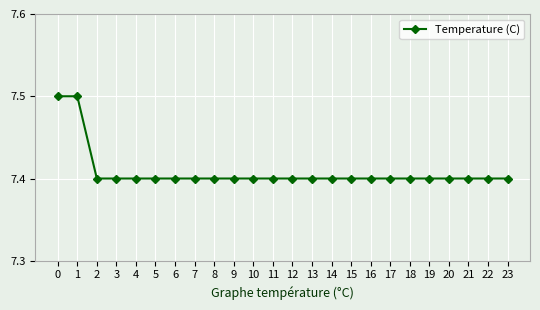

Count the values in the range 7 to 8.

24